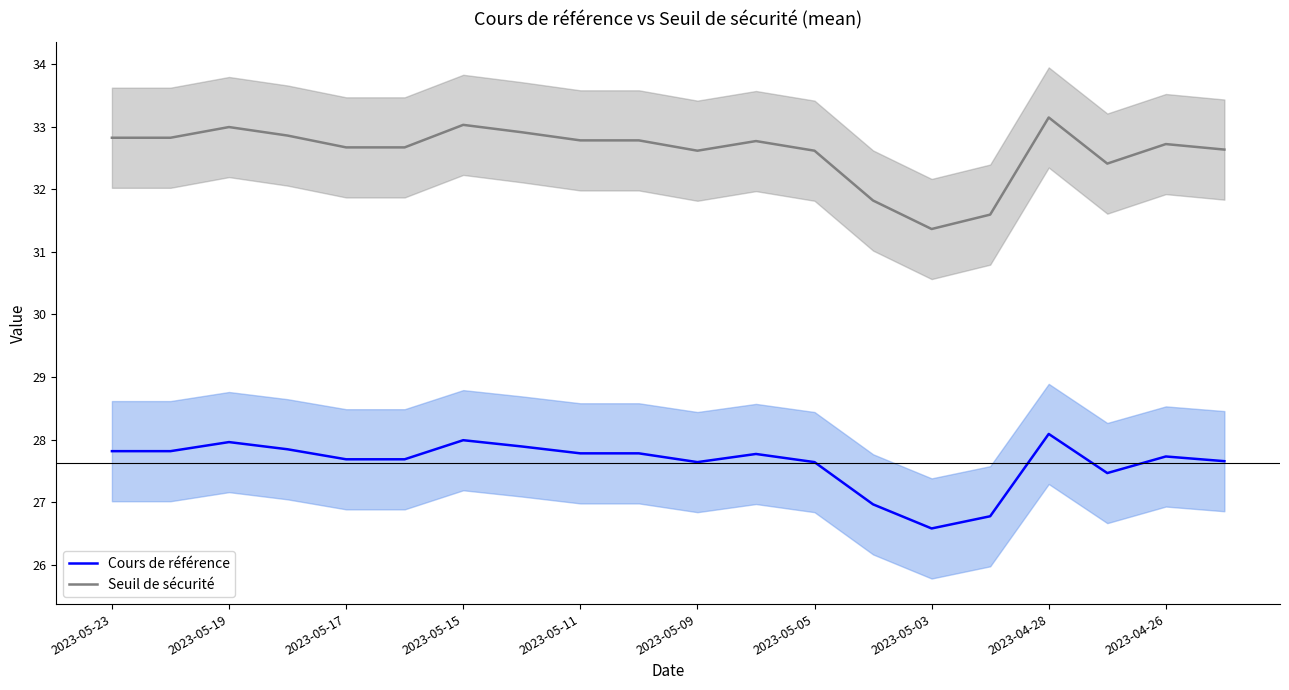

Where does the Seuil de sécurité series first go above 32?

2023-05-23